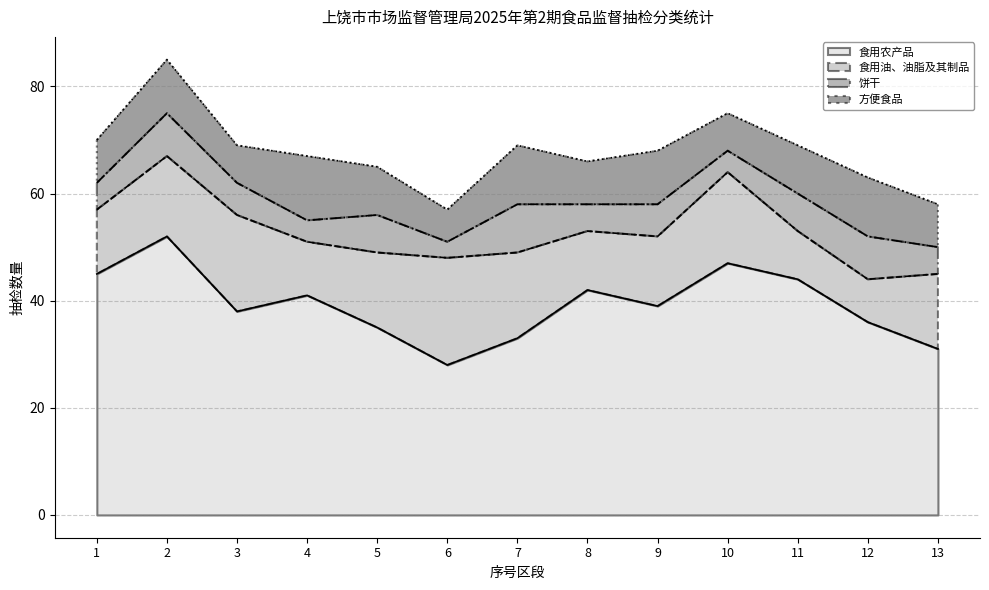

What is the total value across all series at 3?

69